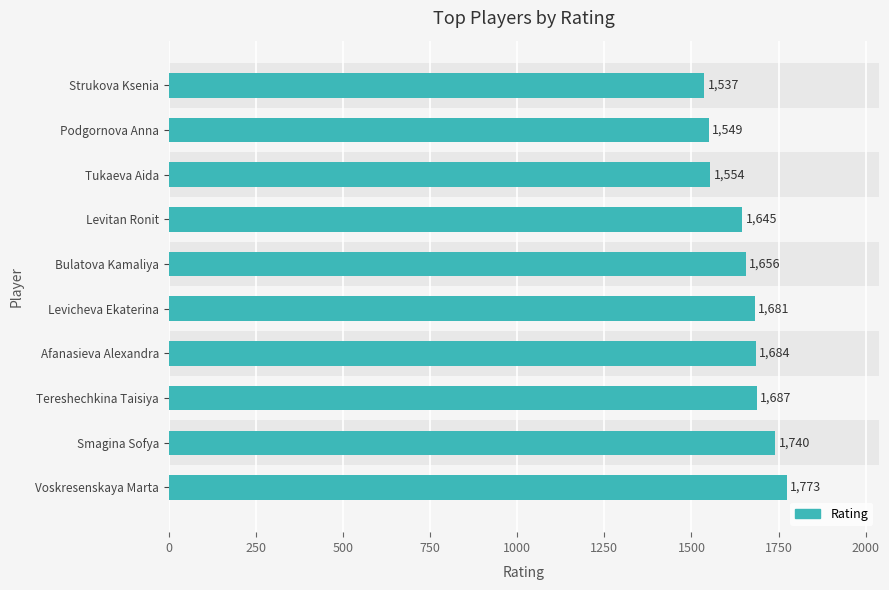

How many data points are less than 1681?

5